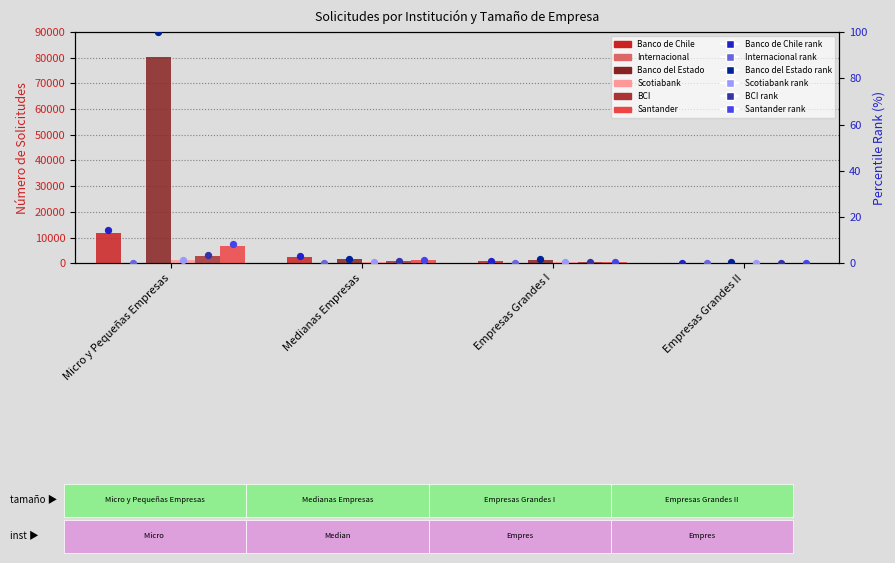

Which series has the largest Y range (max minus min)?

Banco del Estado